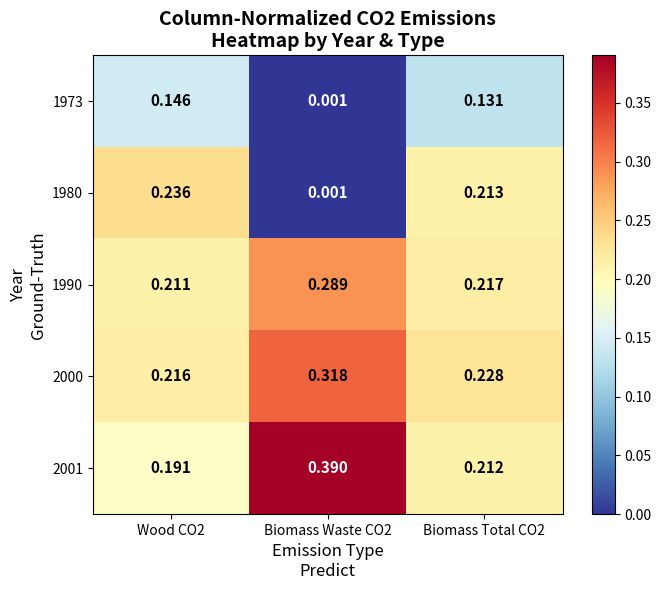

Is the value of 2000 at Biomass Waste CO2 greater than the value of 1990 at Biomass Total CO2?

Yes